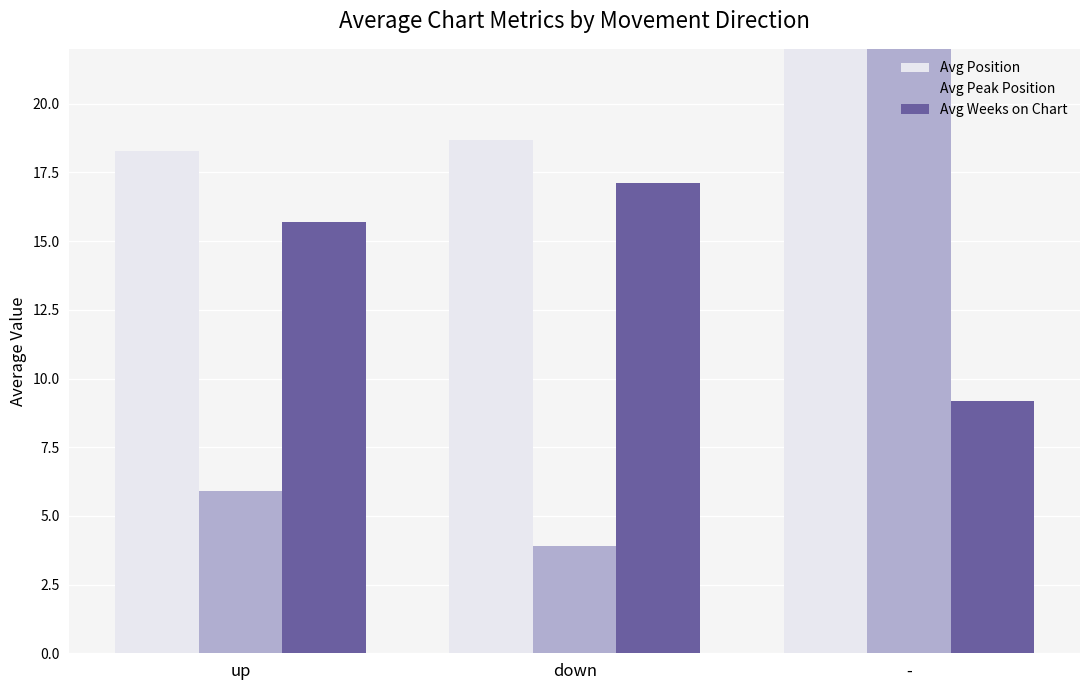

How many data points does each series have?

3